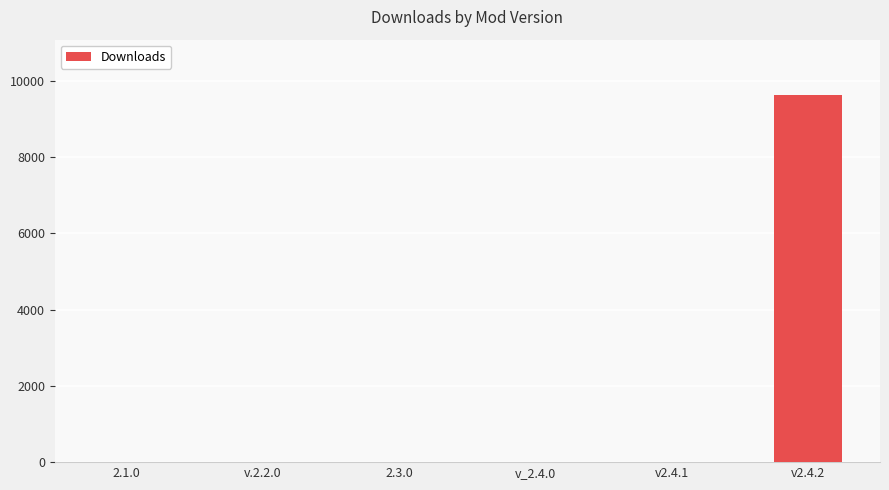

Approximately how many times larger is the value at 2.3.0 compared to v2.4.1?

1.0